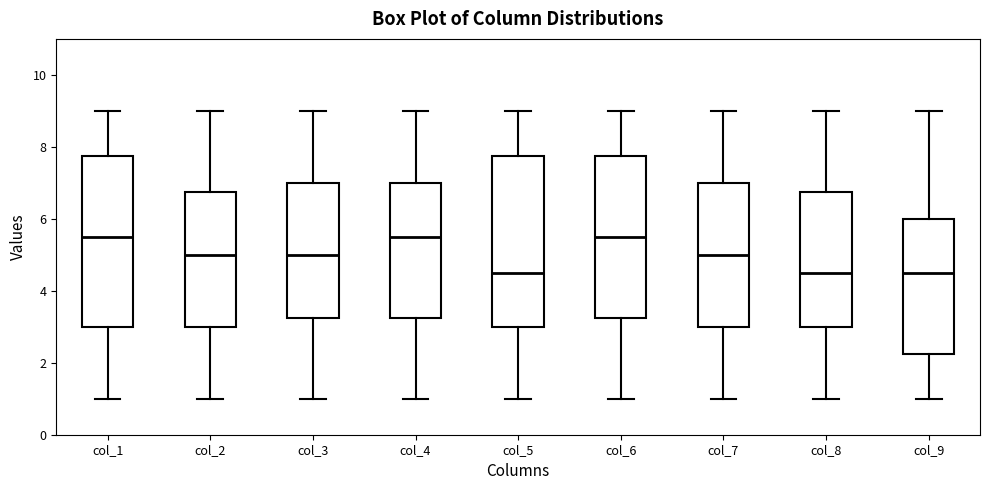

Reading left to right, read every box against the y-axis: the position of its median line, the range the box covers, and the ends of its whiskers. The values are not printed on the chart, so give them approximately, as read against the axis.

col_1: median 5.6, box 3.0 to 7.8, whiskers 1.0 to 9.0
col_2: median 5.0, box 3.0 to 6.8, whiskers 1.0 to 9.0
col_3: median 5.0, box 3.2 to 7.0, whiskers 1.0 to 9.0
col_4: median 5.6, box 3.2 to 7.0, whiskers 1.0 to 9.0
col_5: median 4.6, box 3.0 to 7.8, whiskers 1.0 to 9.0
col_6: median 5.6, box 3.2 to 7.8, whiskers 1.0 to 9.0
col_7: median 5.0, box 3.0 to 7.0, whiskers 1.0 to 9.0
col_8: median 4.6, box 3.0 to 6.8, whiskers 1.0 to 9.0
col_9: median 4.6, box 2.2 to 6.0, whiskers 1.0 to 9.0